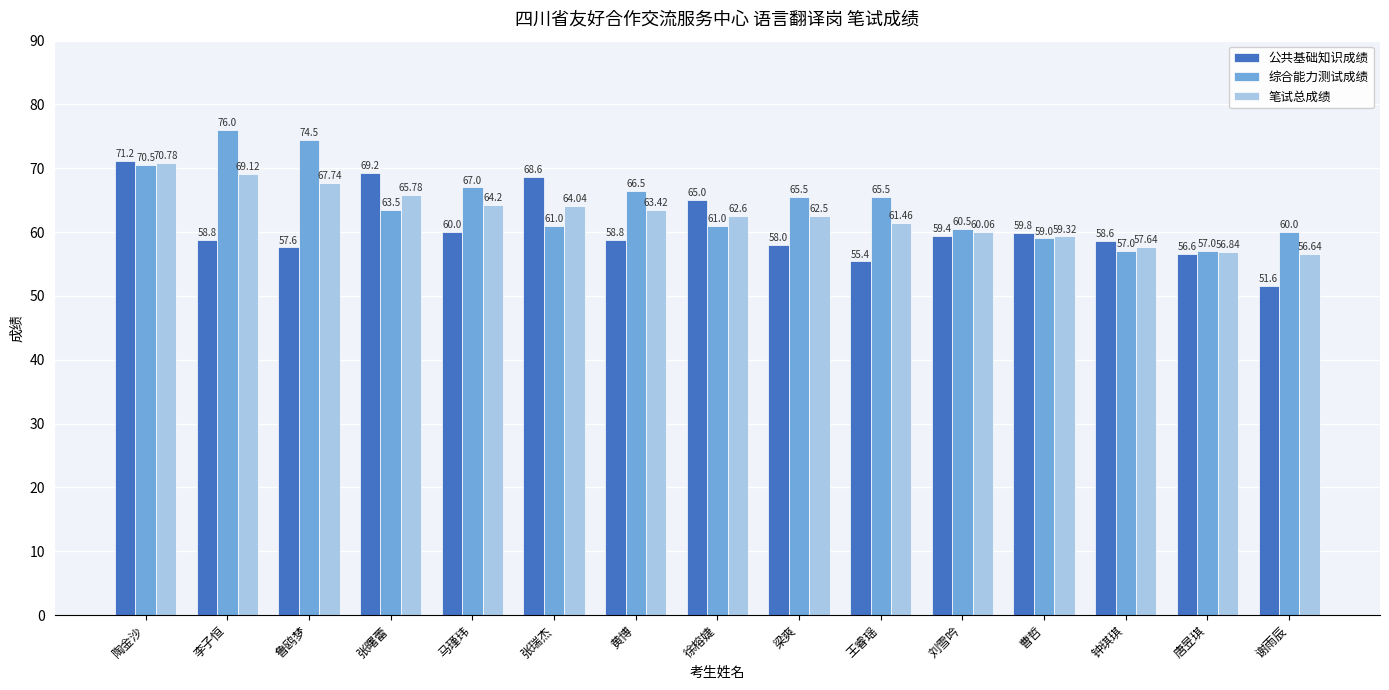

What is the difference between the maximum and minimum values in the 公共基础知识成绩 series?

19.6